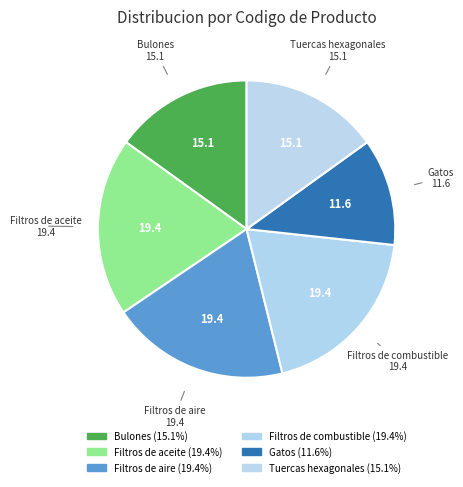

True or false: Bulones accounts for 15% of the total.

True